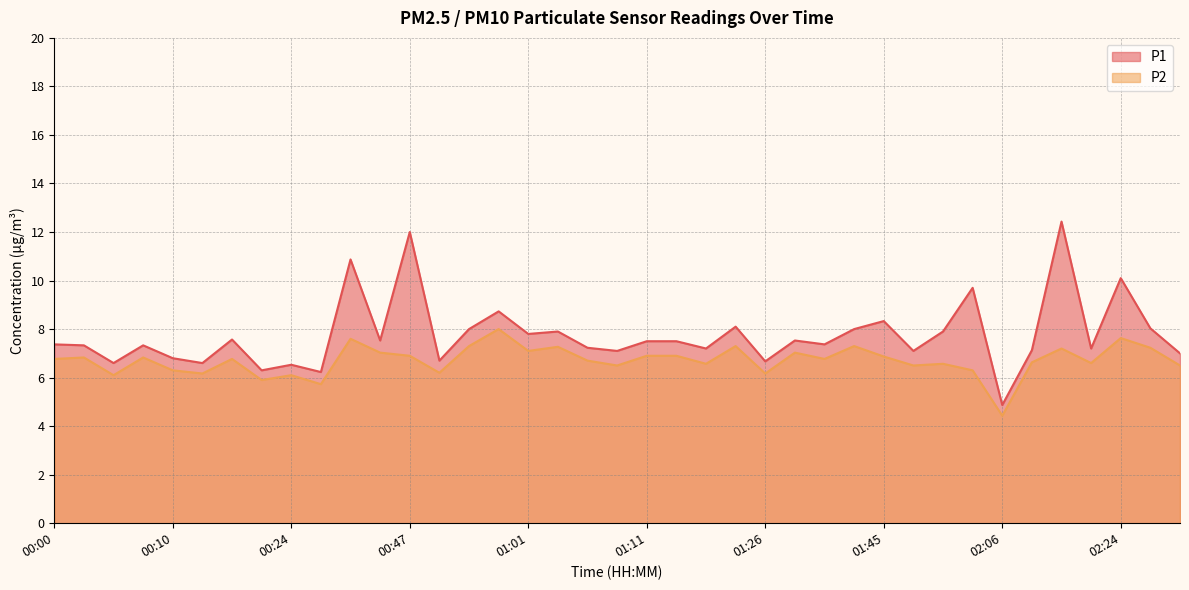

What is the average value of the P2 series?

6.7